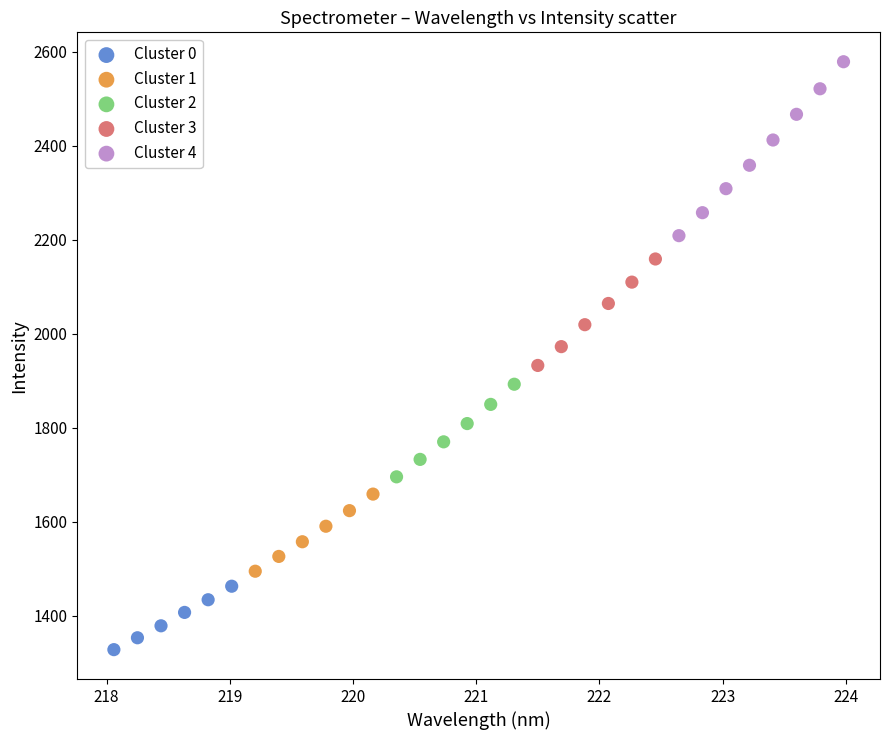

Which series reaches the minimum Y coordinate?

Cluster 0